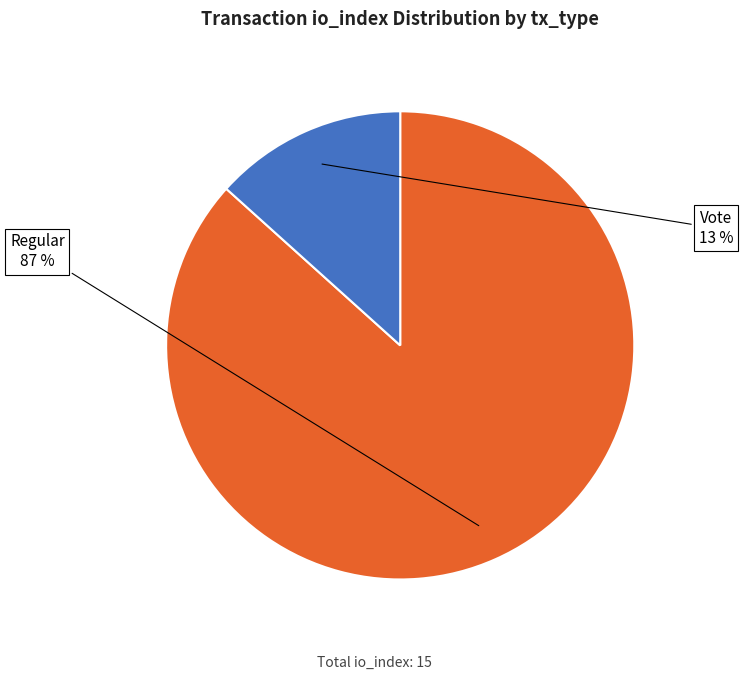

Is there a majority slice in this chart?

Yes